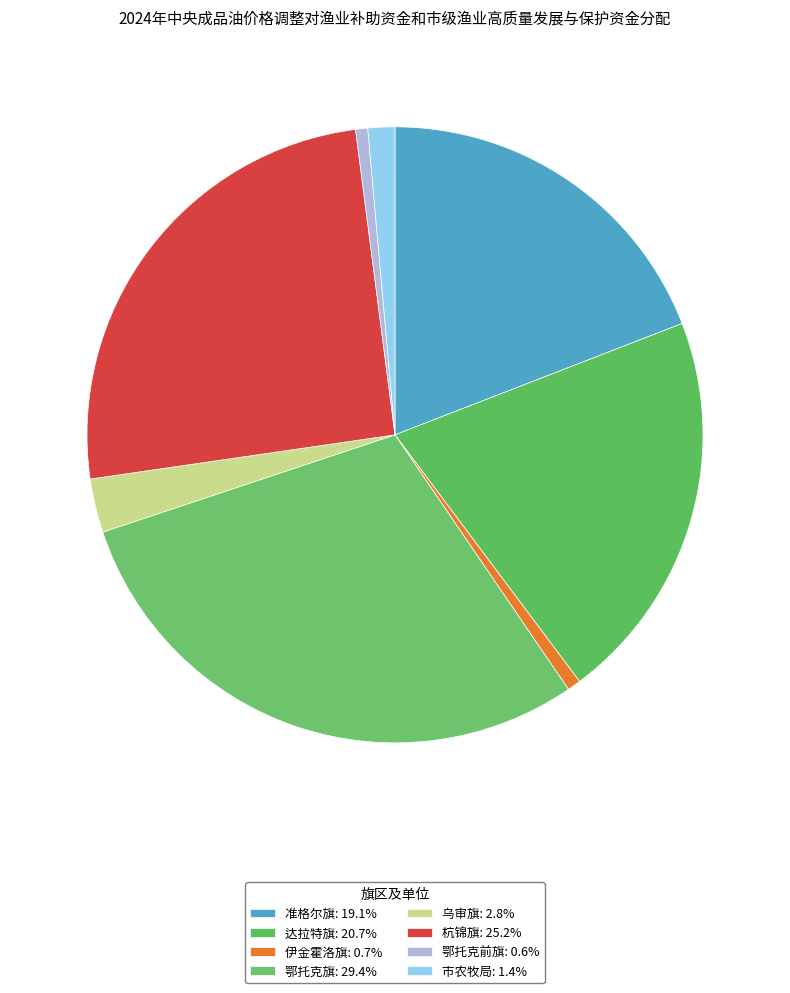

Combined, what portion of the pie is 鄂托克前旗 and 准格尔旗?

19.7%